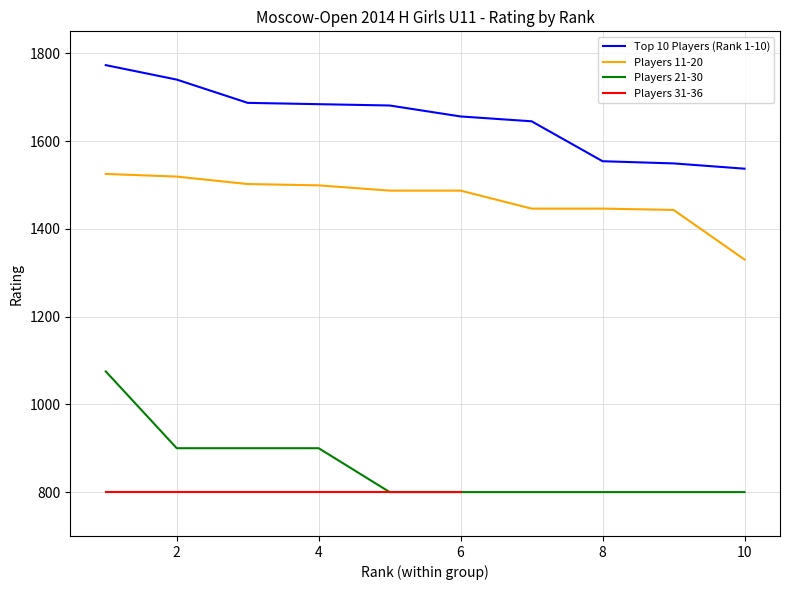

What is the maximum value for Players 21-30?

1075